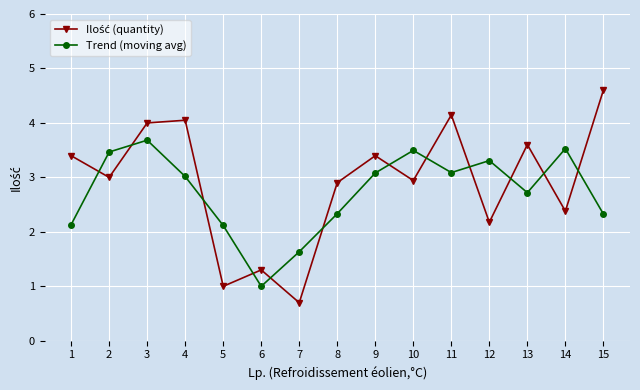

How many series are shown in this chart?

2